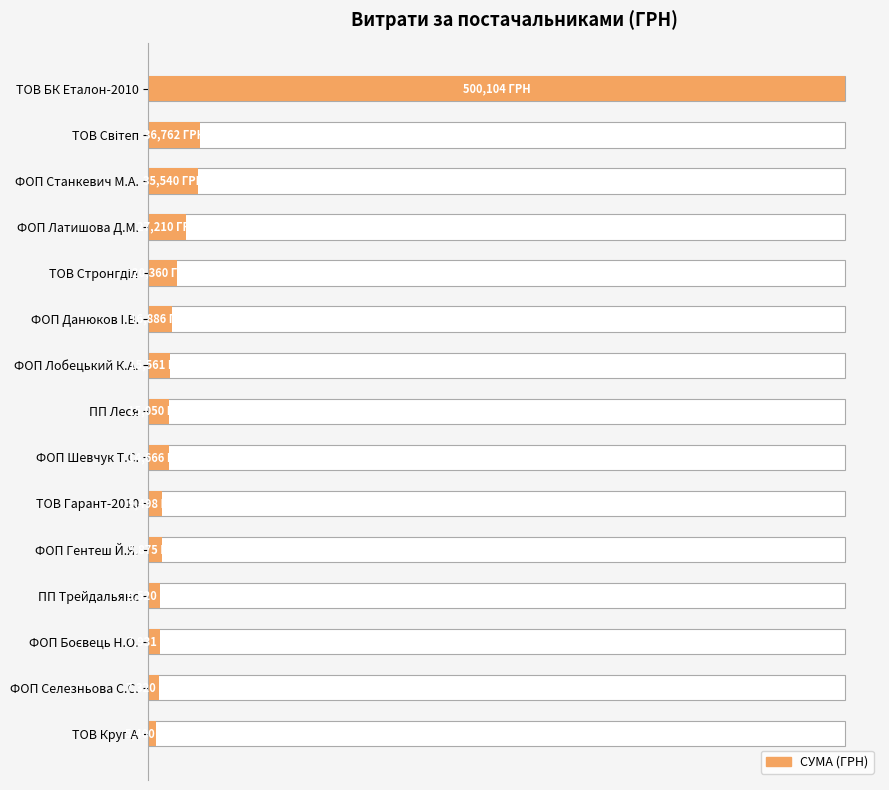

Reading left to right, transcribe all the data shown in this chart.

500104.2	36762.0	35540.0	27210.0	20360.0	16886.0	15561.0	15050.0	14666.0	9498.0	9875.1	8520.0	7931.0	7320.0	5400.0